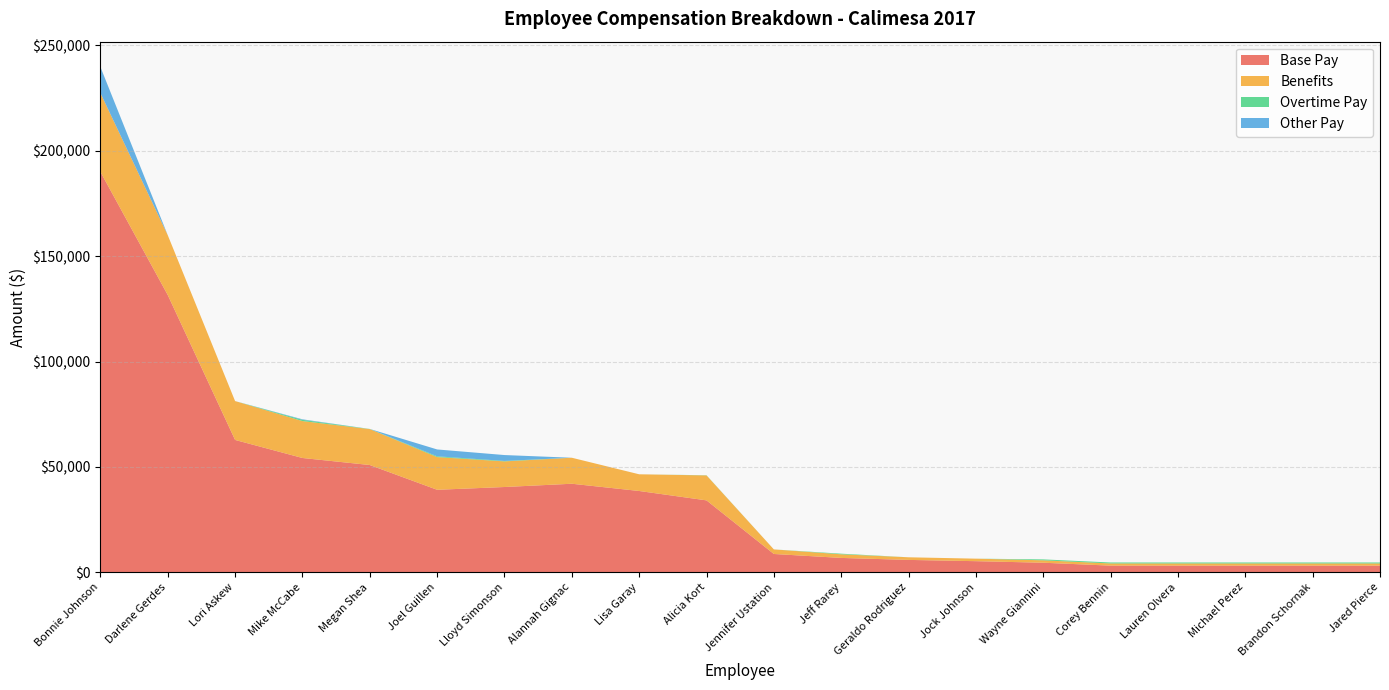

Reading left to right, what are all the values shown in this chart?

Base Pay: Bonnie Johnson=189988	Darlene Gerdes=131545	Lori Askew=62801	Mike McCabe=54238	Megan Shea=50902	Joel Guillen=39157	Lloyd Simonson=40470	Alannah Gignac=42021	Lisa Garay=38586	Alicia Kort=34132	Jennifer Ustation=8702	Jeff Rarey=6831	Geraldo Rodriguez=5892	Jock Johnson=5290	Wayne Giannini=4554	Corey Bennin=3175	Lauren Olvera=3175	Michael Perez=3175	Brandon Schornak=3175	Jared Pierce=3175
Benefits: Bonnie Johnson=37400	Darlene Gerdes=28391	Lori Askew=18431	Mike McCabe=17512	Megan Shea=17037	Joel Guillen=15505	Lloyd Simonson=12161	Alannah Gignac=12336	Lisa Garay=7917	Alicia Kort=11834	Jennifer Ustation=2168	Jeff Rarey=1712	Geraldo Rodriguez=1242	Jock Johnson=1197	Wayne Giannini=1142	Corey Bennin=1038	Lauren Olvera=1038	Michael Perez=1038	Brandon Schornak=1038	Jared Pierce=1038
Overtime Pay: Bonnie Johnson=0	Darlene Gerdes=0	Lori Askew=0	Mike McCabe=596	Megan Shea=76	Joel Guillen=374	Lloyd Simonson=218	Alannah Gignac=0	Lisa Garay=0	Alicia Kort=86	Jennifer Ustation=0	Jeff Rarey=301	Geraldo Rodriguez=0	Jock Johnson=0	Wayne Giannini=440	Corey Bennin=458	Lauren Olvera=458	Michael Perez=458	Brandon Schornak=458	Jared Pierce=458
Other Pay: Bonnie Johnson=12350	Darlene Gerdes=0	Lori Askew=0	Mike McCabe=240	Megan Shea=0	Joel Guillen=3252	Lloyd Simonson=2784	Alannah Gignac=0	Lisa Garay=0	Alicia Kort=0	Jennifer Ustation=0	Jeff Rarey=0	Geraldo Rodriguez=0	Jock Johnson=0	Wayne Giannini=0	Corey Bennin=0	Lauren Olvera=0	Michael Perez=0	Brandon Schornak=0	Jared Pierce=0